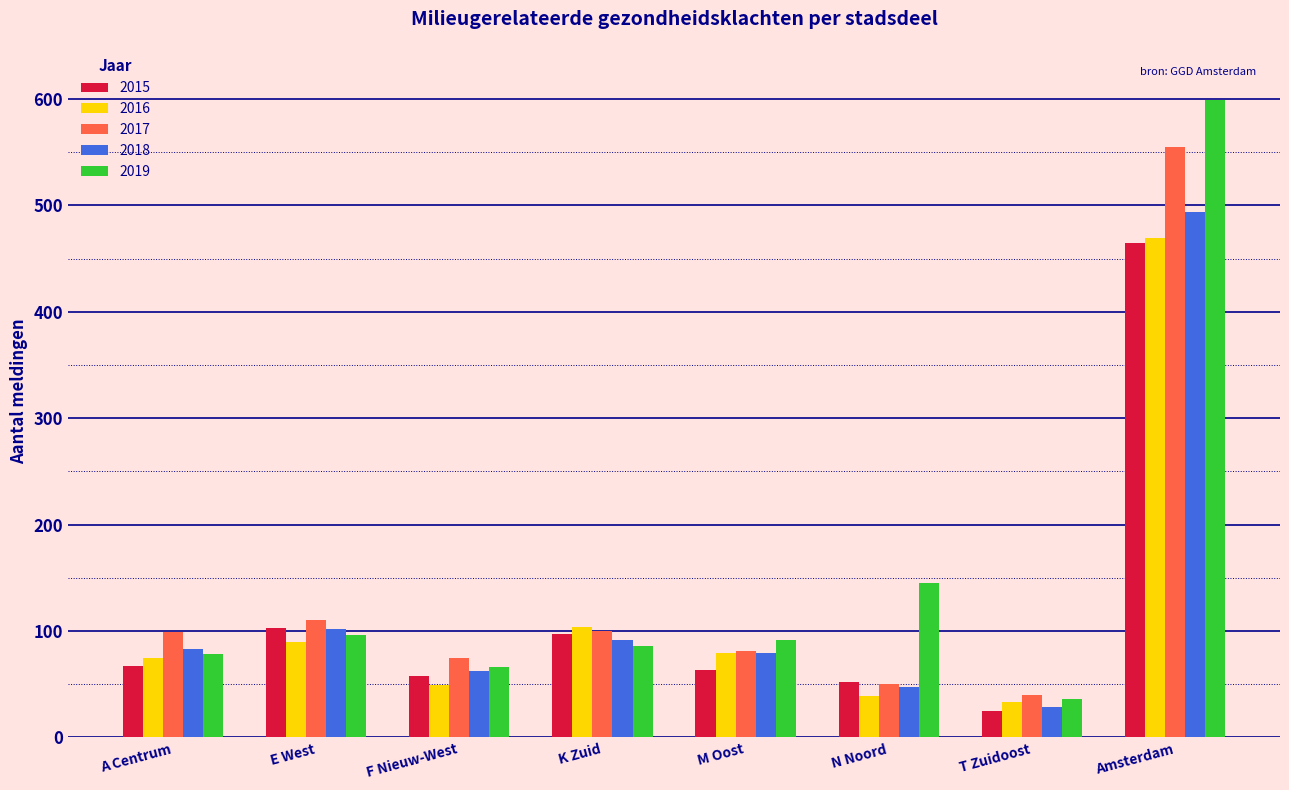

At which label is 2016 closest to 251?

K Zuid